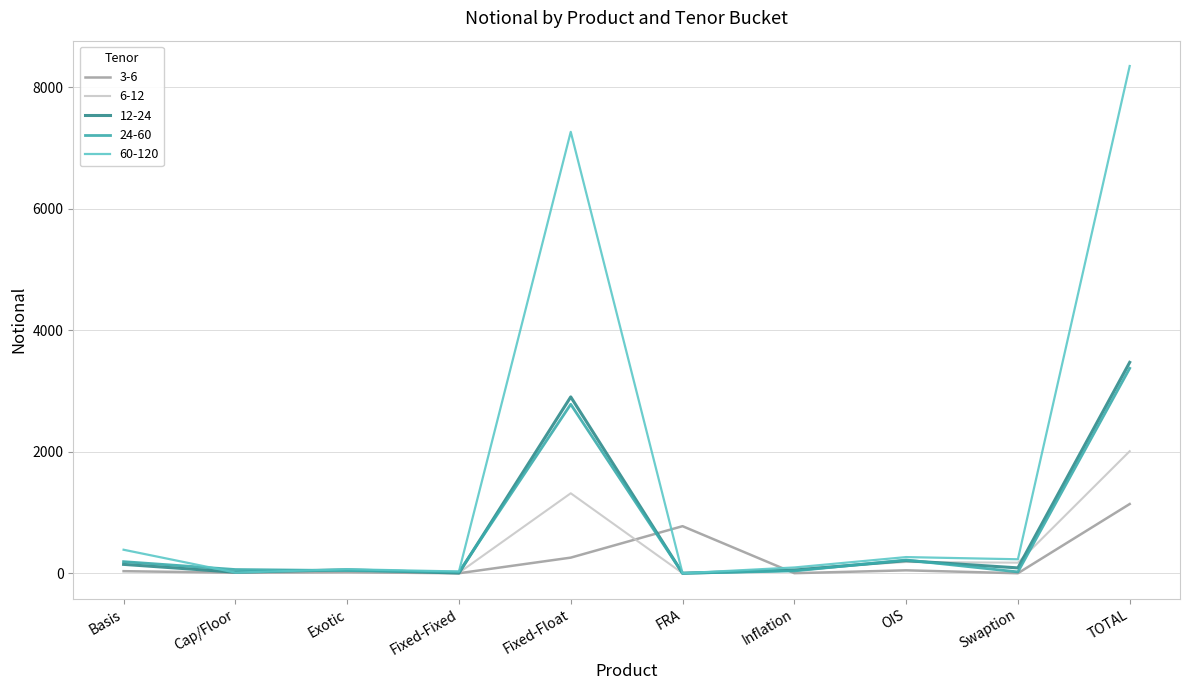

What is the maximum value for 60-120?

8353